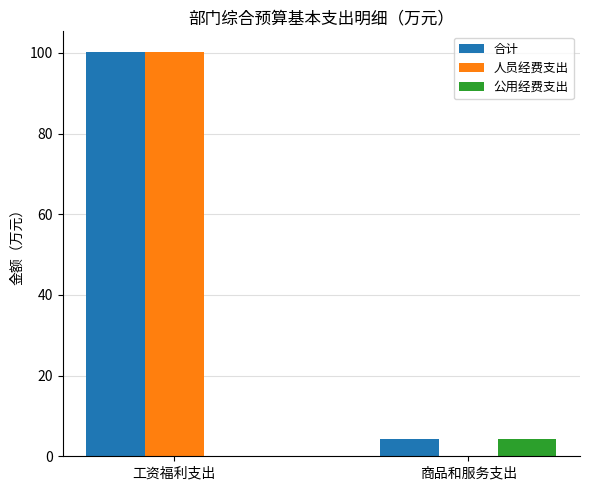

What is the average value of the 公用经费支出 series?

2.1